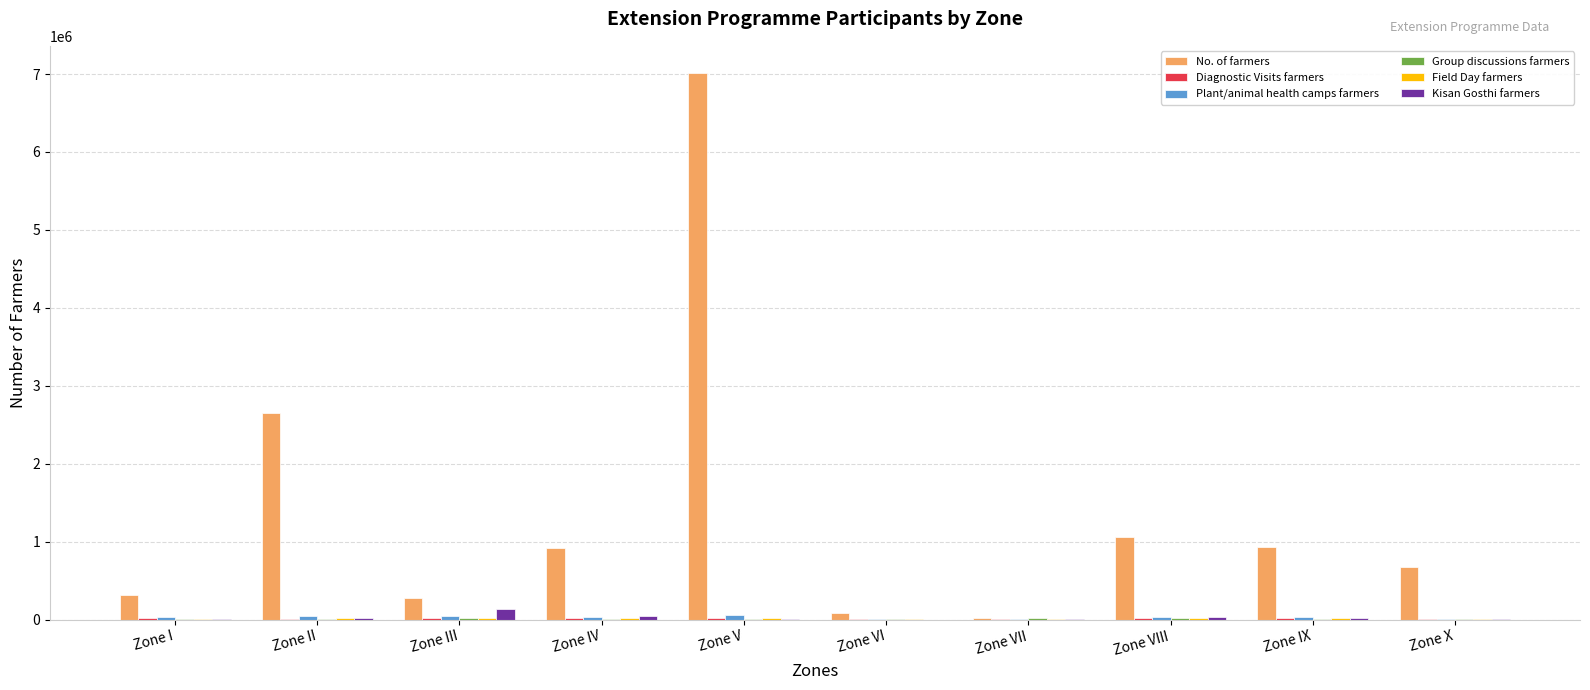

Which series has the largest total across all categories?

No. of farmers